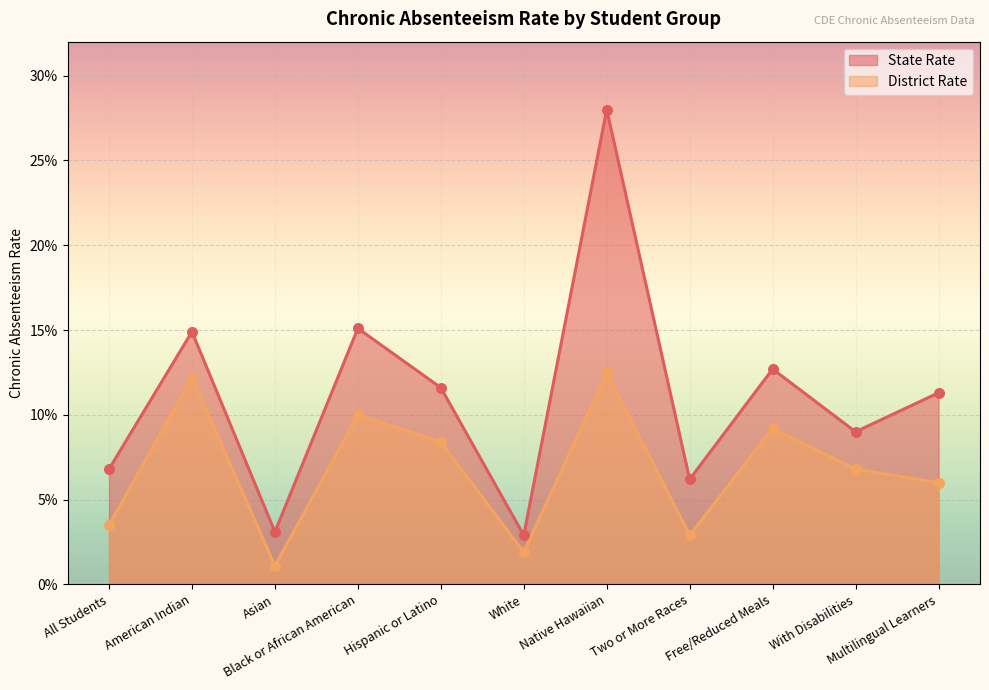

At how many categories does at least one series exceed 0?

11